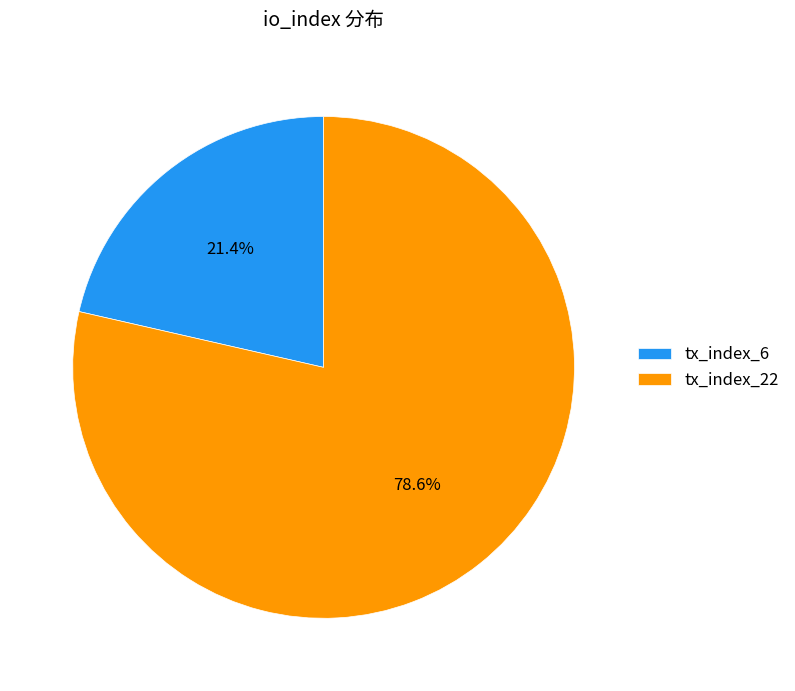

Which slice is the largest?

tx_index_22